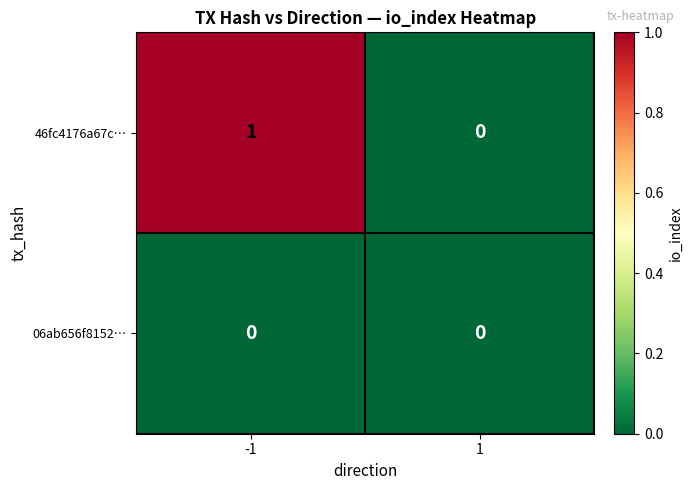

List the series in order of their peak value, lowest first.

06ab656f8152…, 46fc4176a67c…